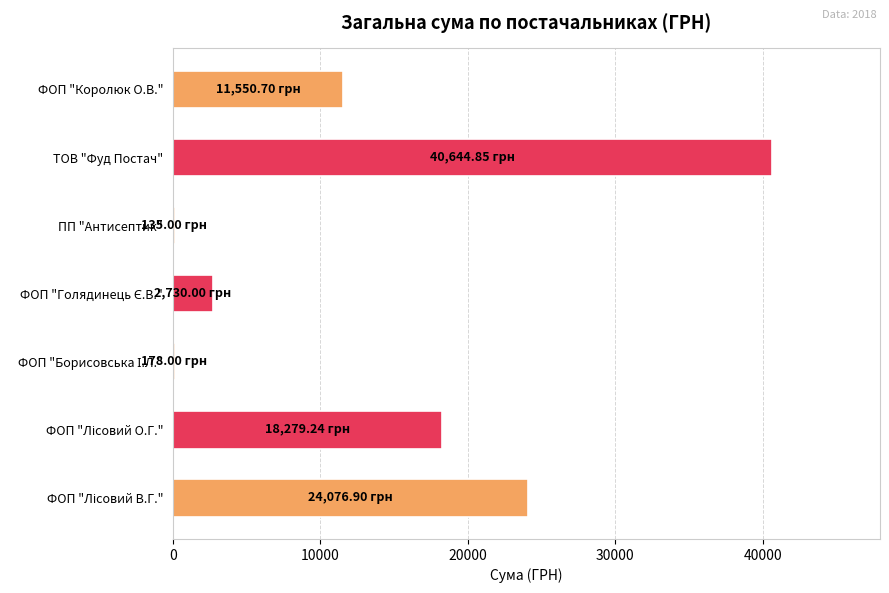

Between ПП "Антисептик" and ФОП "Королюк О.В.", which is larger?

ФОП "Королюк О.В."